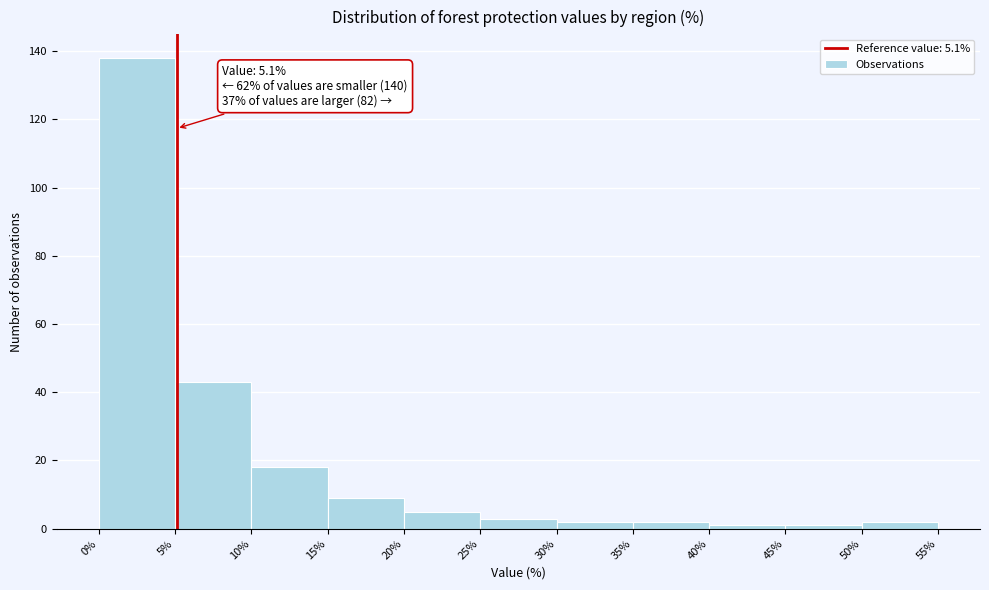

Which range on the x-axis has the tallest bar?

0% to 5%